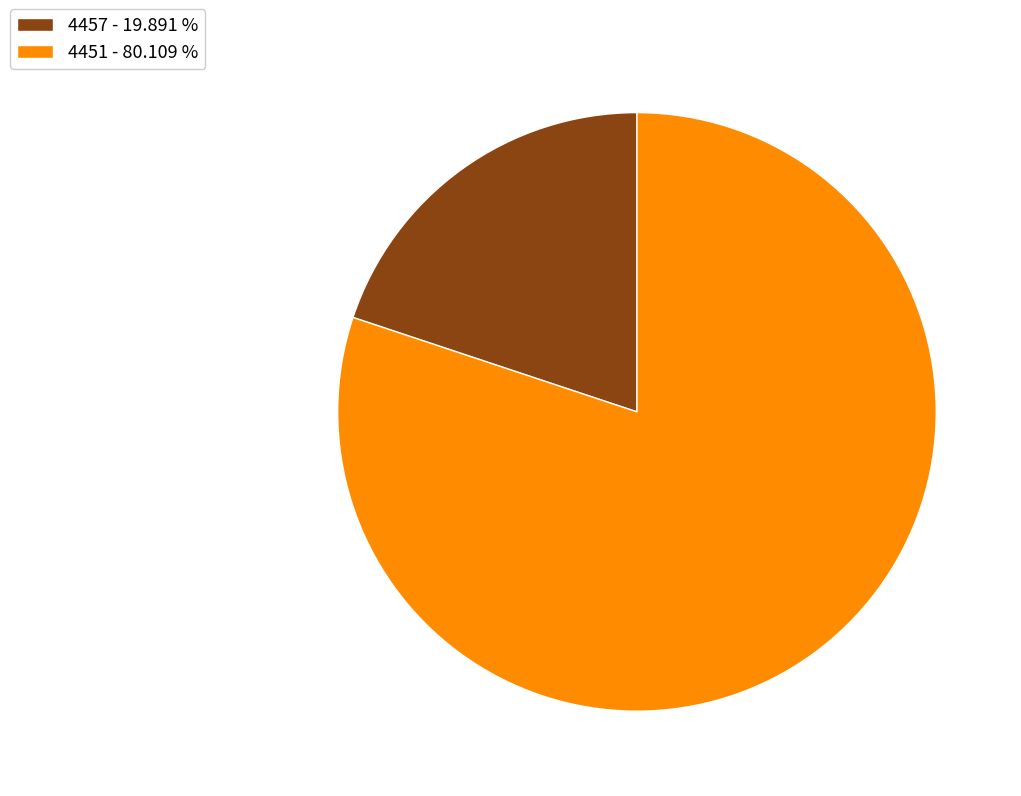

Count the number of slices in the pie.

2